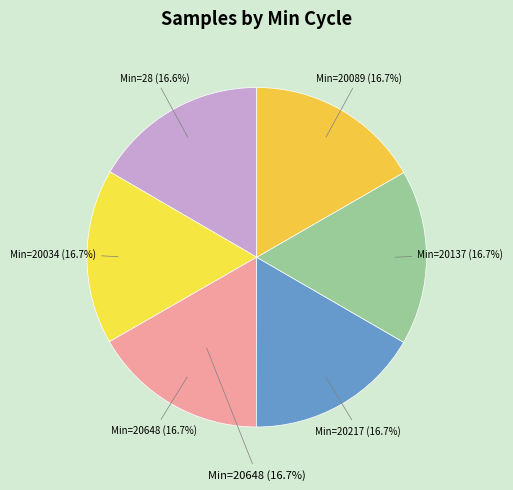

Is there a majority slice in this chart?

No